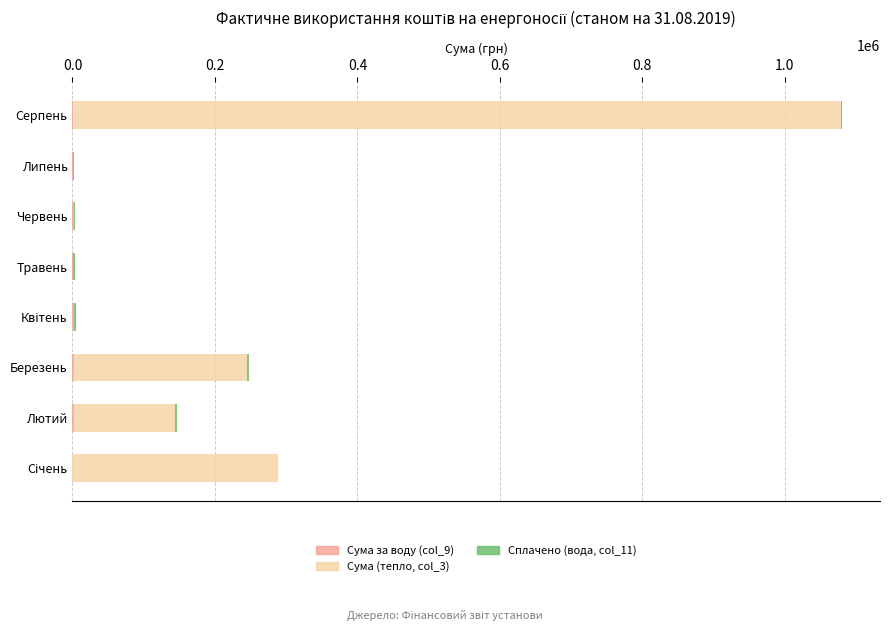

At which category is the sum across all series the highest?

Серпень